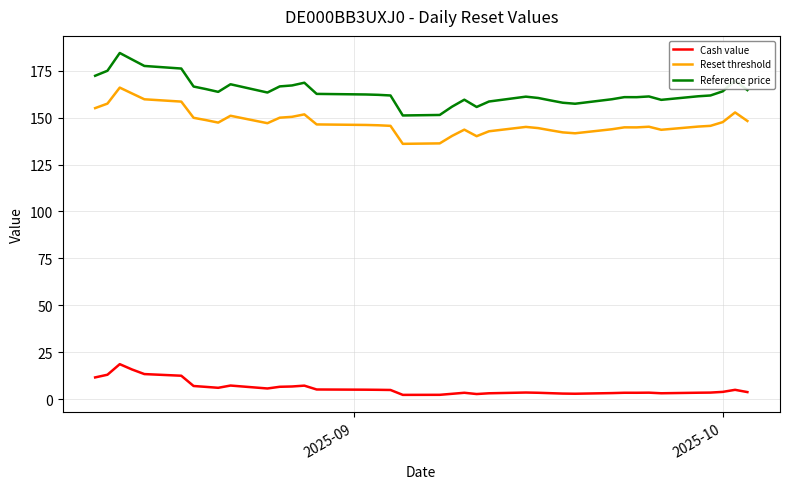

In Reference price, how many points are lower than both neighbors (excluding endpoints)?

7